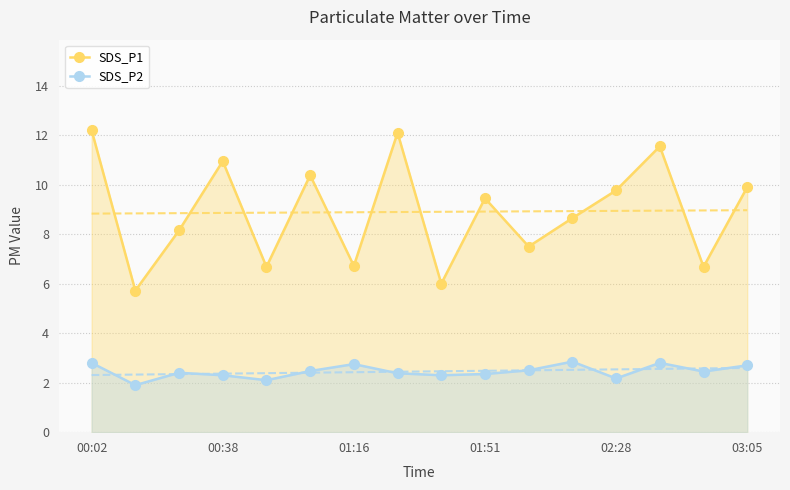

True or false: SDS_P2 has more than 0 points higher than both neighbors.

True